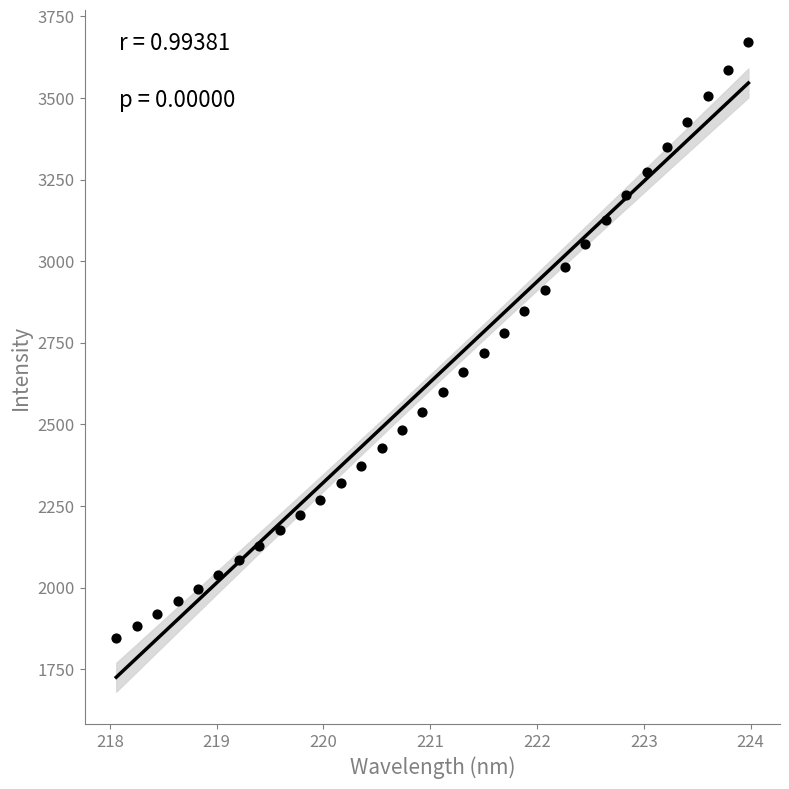

What is the range of Y values (max minus min)?

1824.8